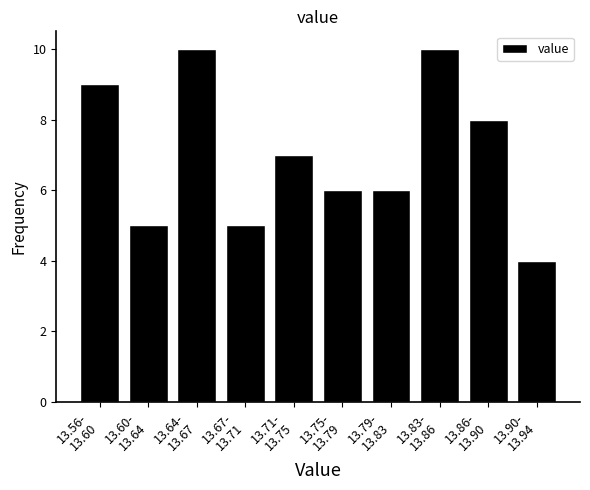

Reading right to left, what are all the values shown in this chart?

4	8	10	6	6	7	5	10	5	9